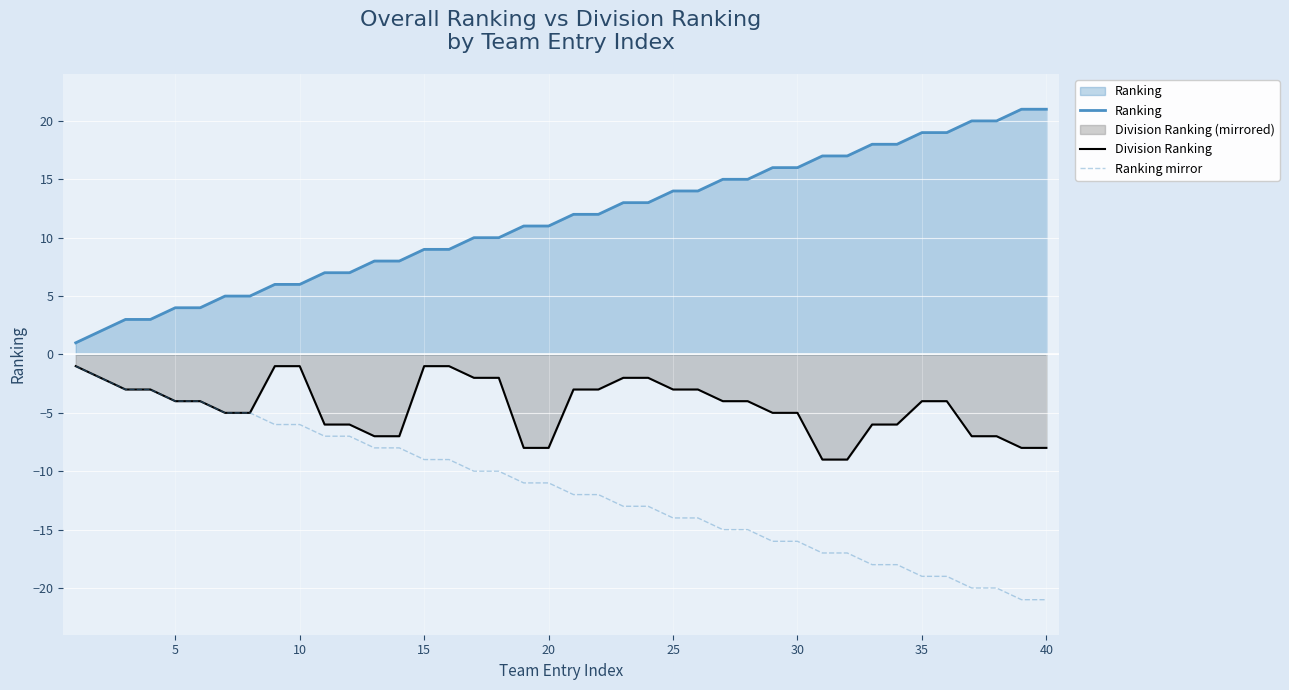

Is the value of Division Ranking at 35 greater than the value of Ranking at 10?

No